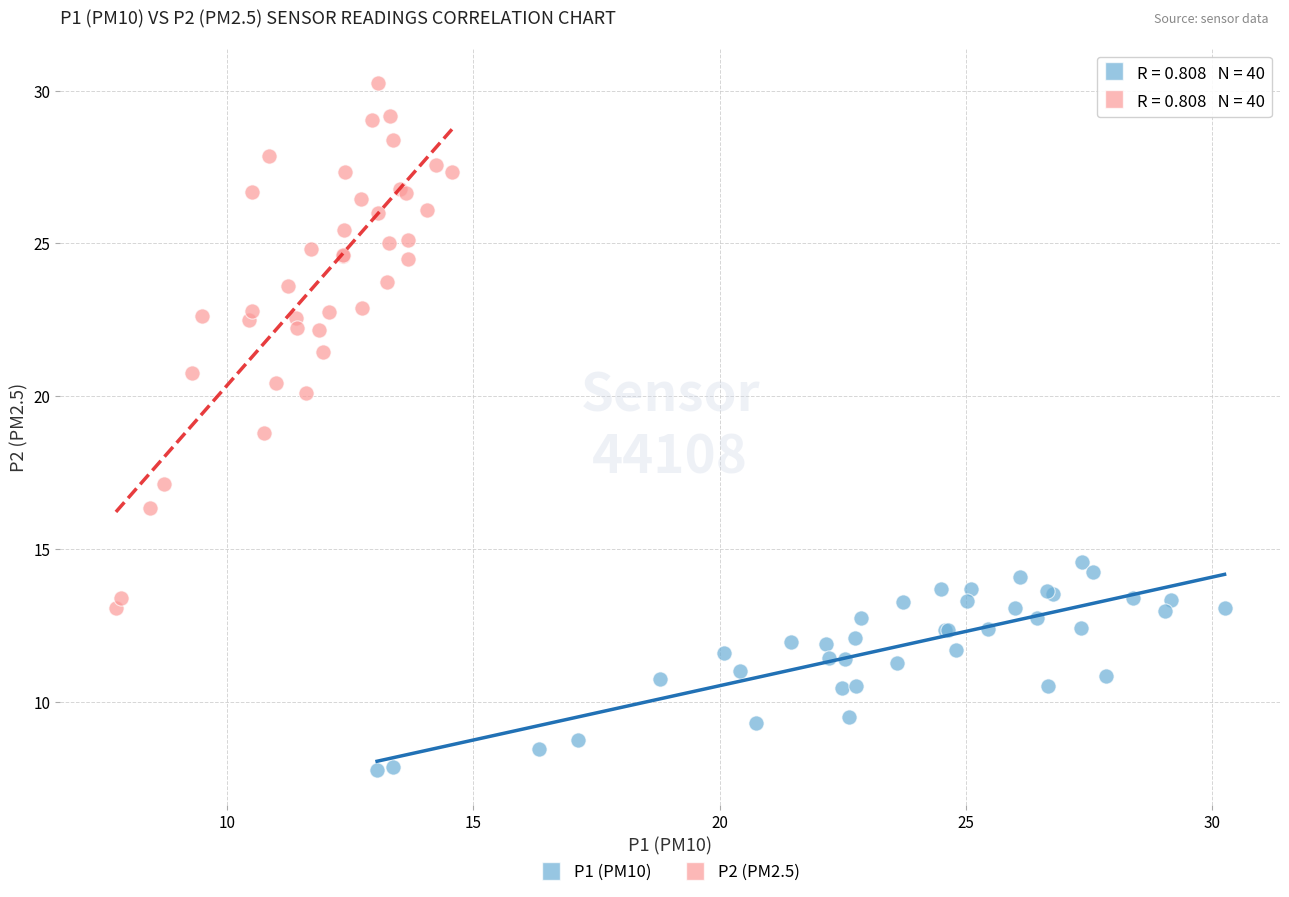

What are all the series names shown in the legend?

P1 (PM10), P2 (PM2.5)